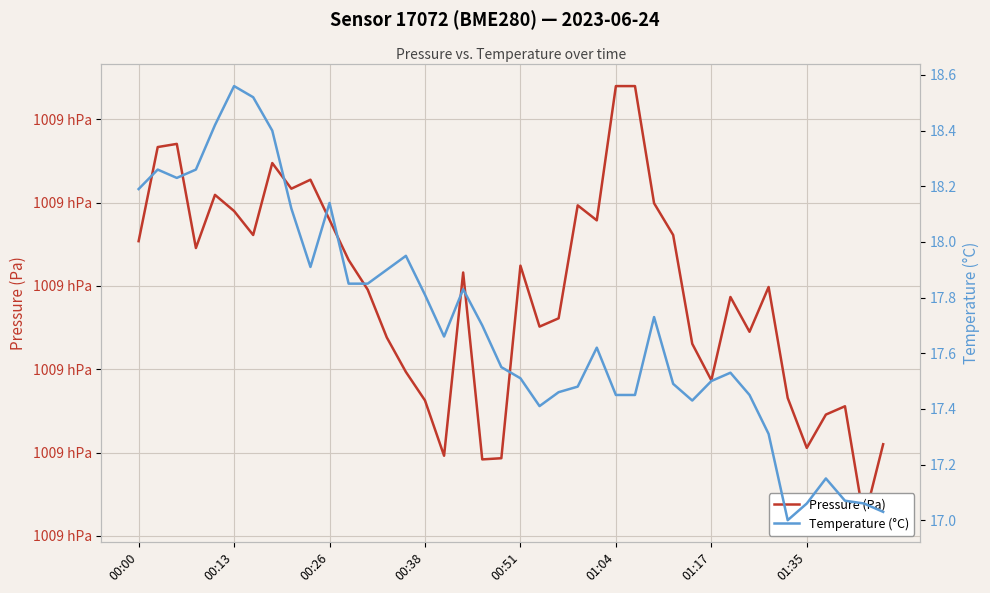

What is the greatest value displayed?

100927.0